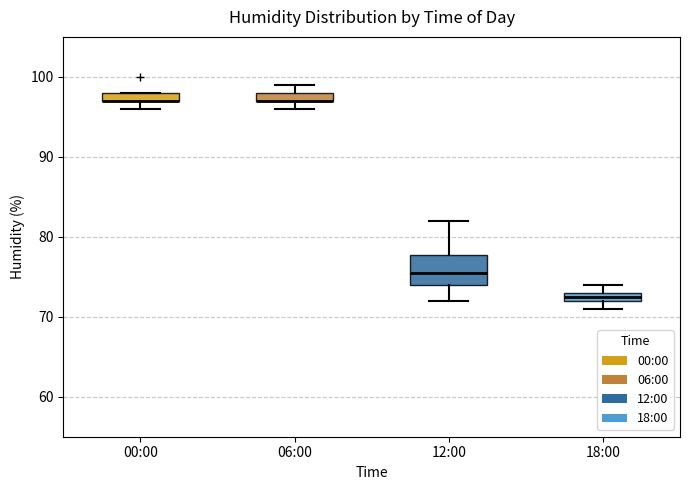

Where is the upper edge of the box for 00:00 on the y-axis? The values are not printed on the chart, so give them approximately, as read against the axis.

98